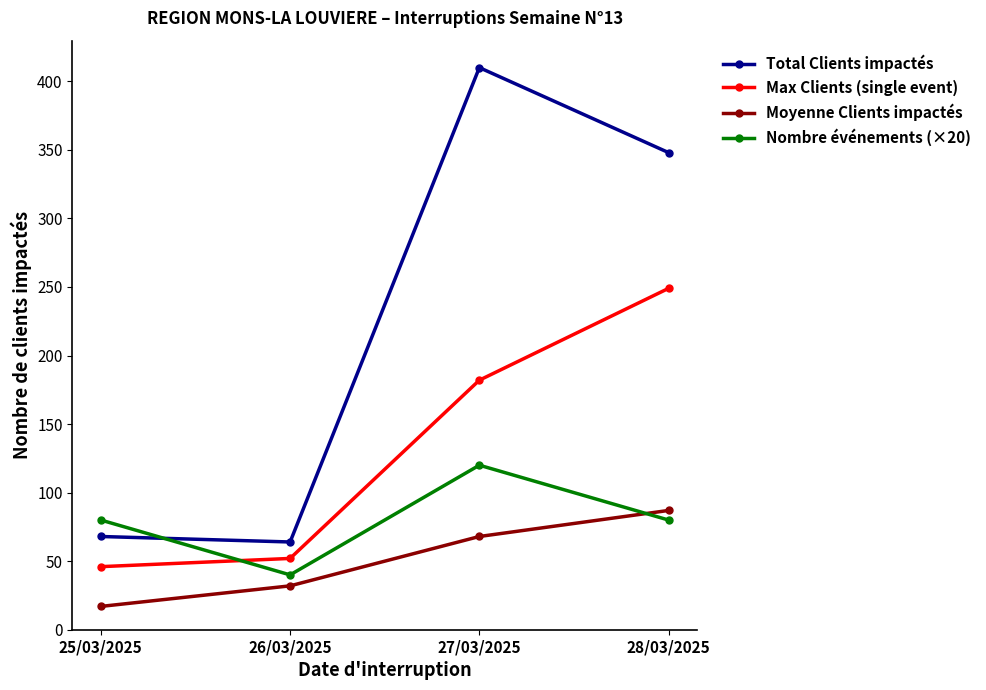

How many Moyenne Clients impactés values are between 32 and 87?

3